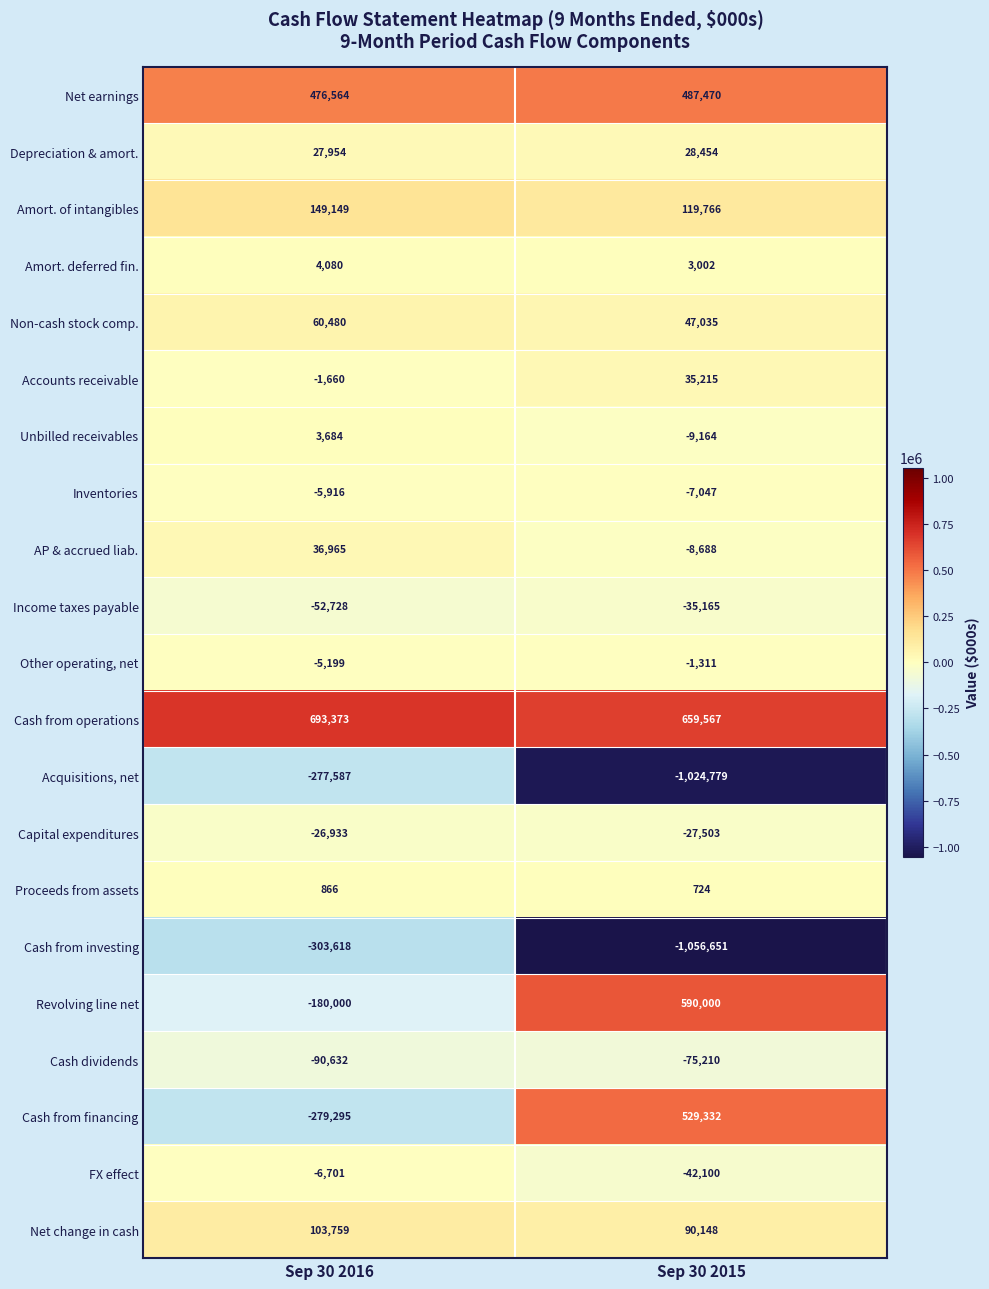

The value of Revolving line net at Sep 30 2016 is -100821. True or false?

False